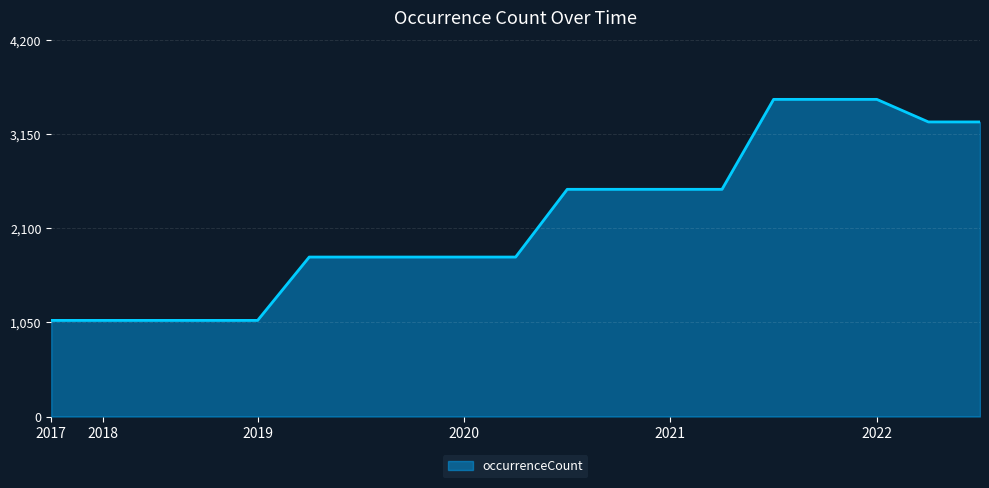

Does the chart display data point markers on the line(s)?

No